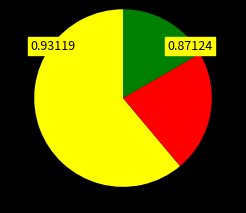

How many slices are in this pie chart?

3